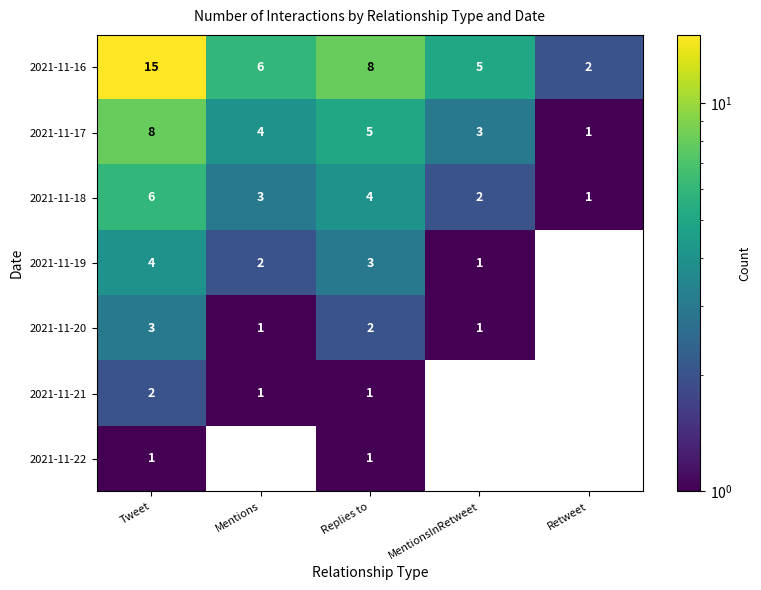

What is the difference between the highest and lowest values at Replies to?

7